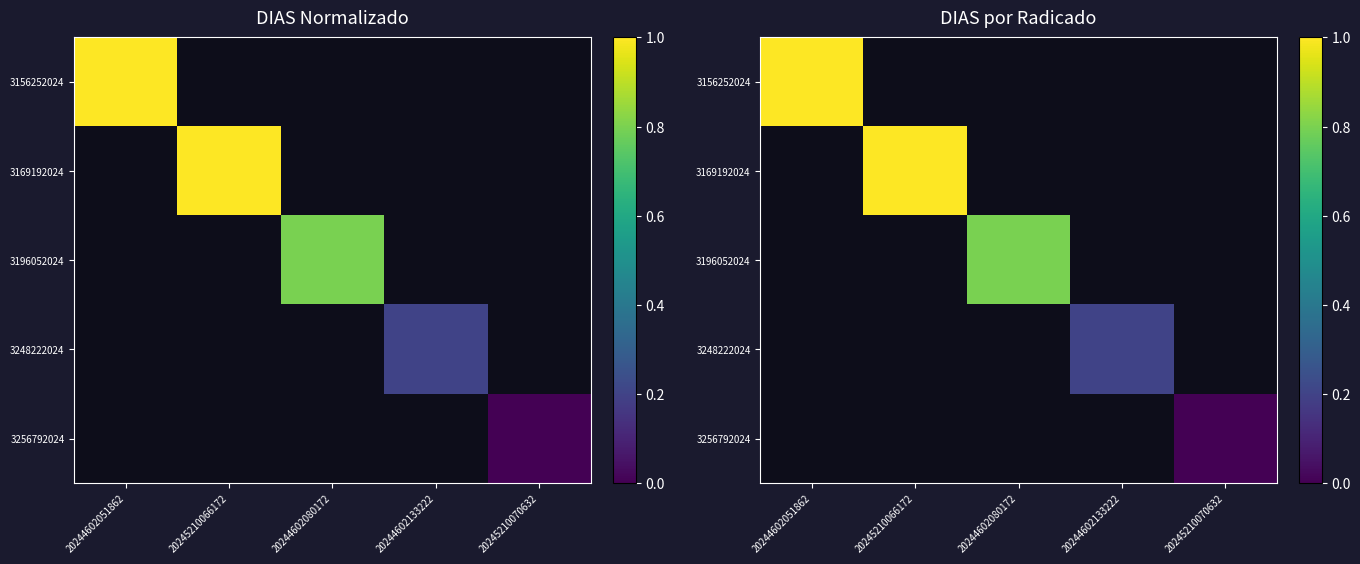

True or false: 3169192024 has a value of 0.4 at 20245210066172.

False